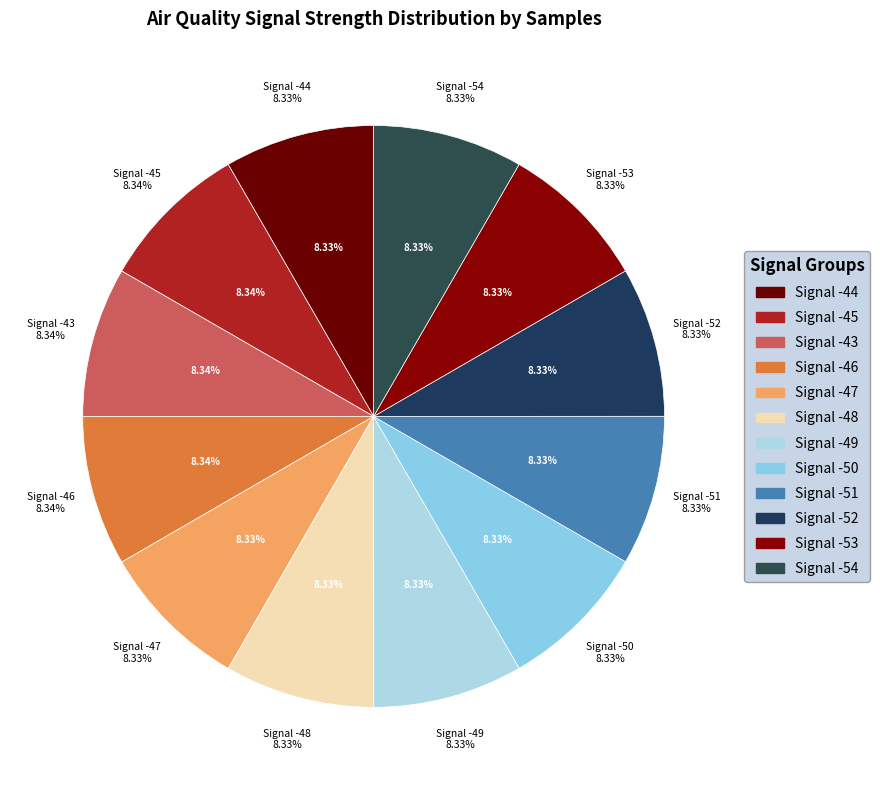

True or false: Signal -52 accounts for 1% of the total.

False